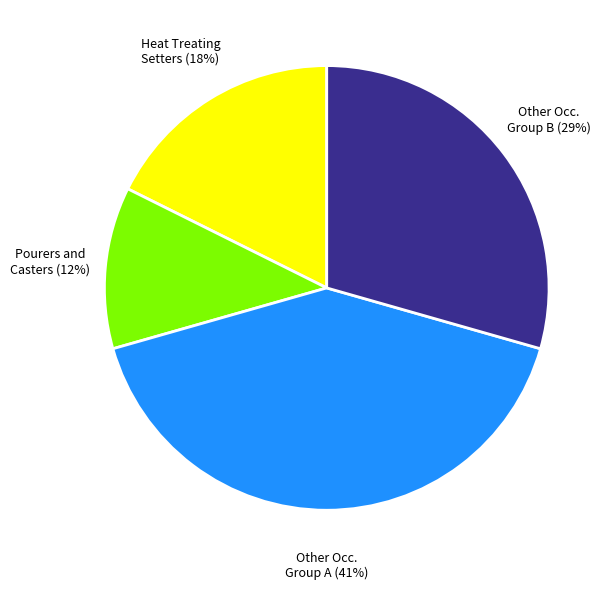

Count the number of slices in the pie.

4